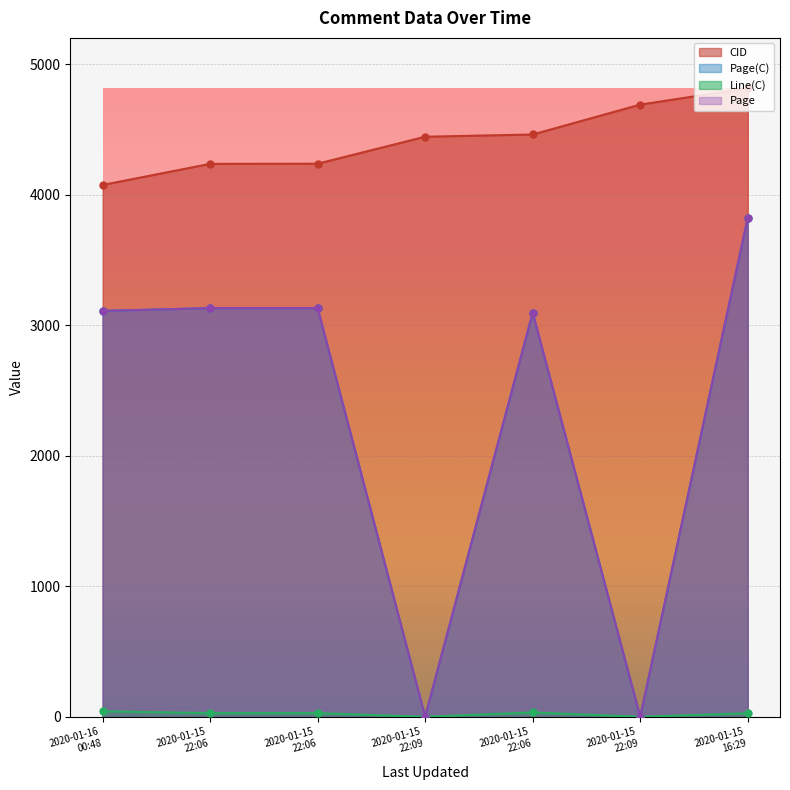

What is the difference between the maximum and second lowest values in the CID series?

580